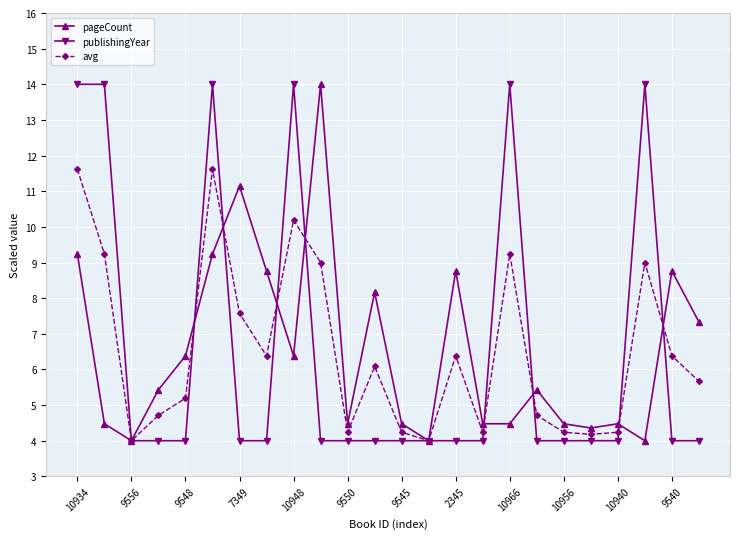

What is the lowest value of the avg series?

4.0